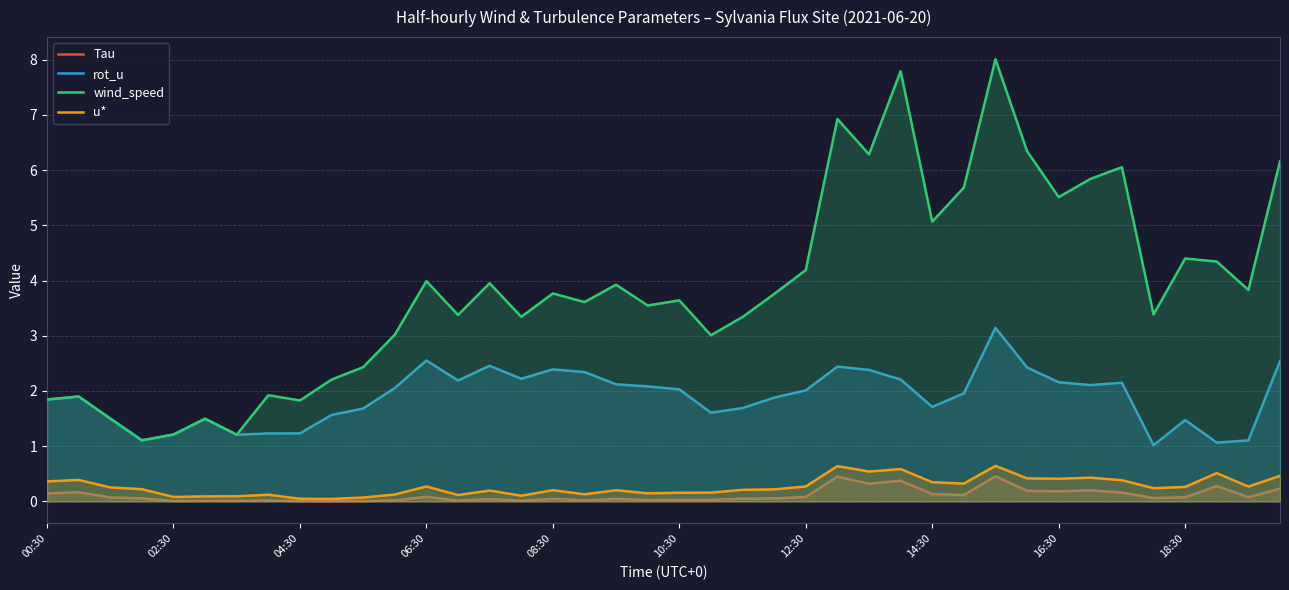

What is the maximum value shown in the chart?

8.0